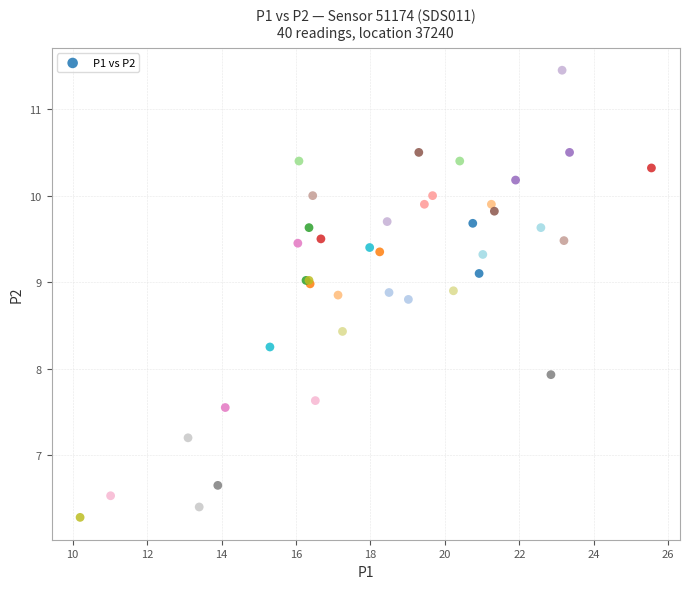

What Y value in the scatter plot is closest to 8?

7.9